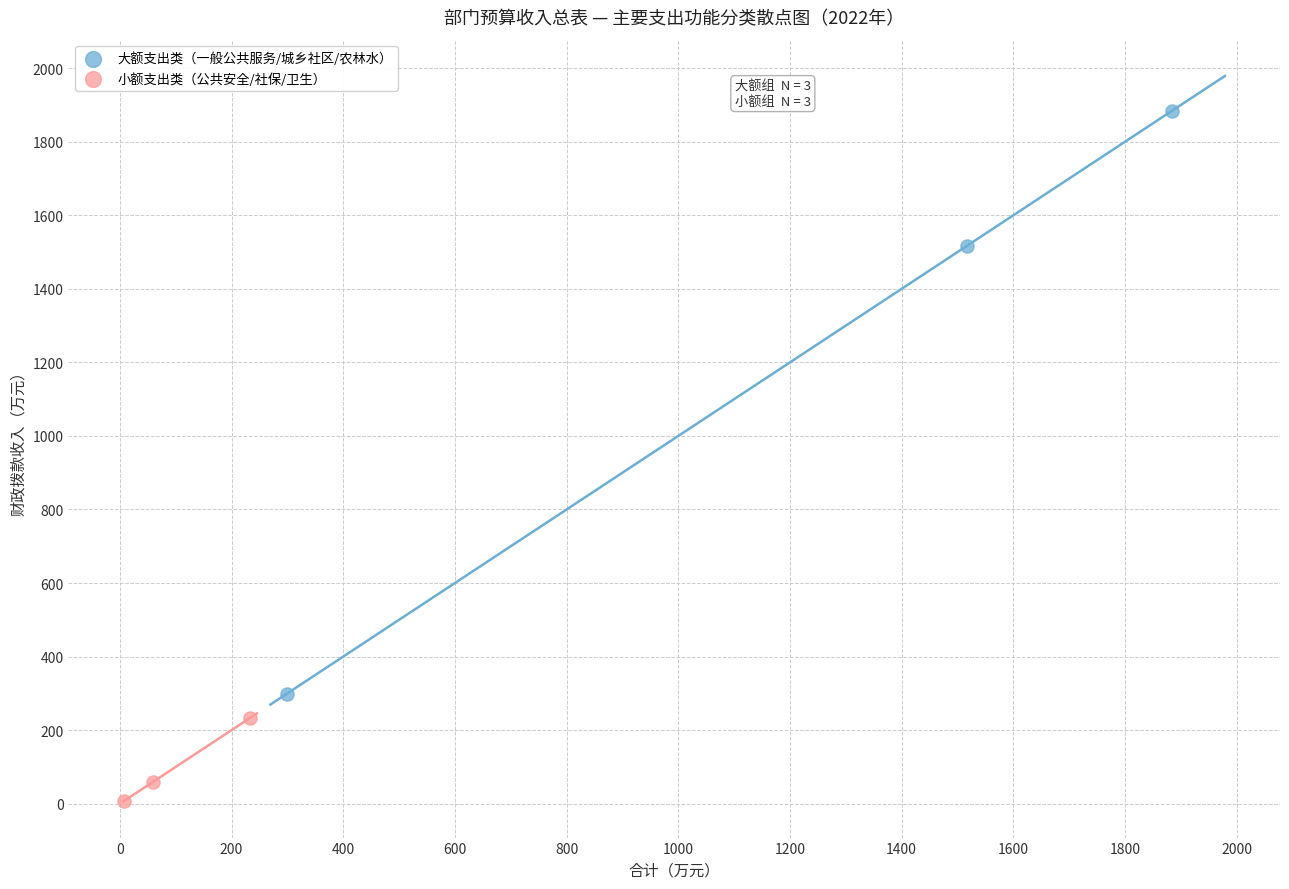

Which series has the widest spread of Y values?

大额支出类（一般公共服务/城乡社区/农林水）